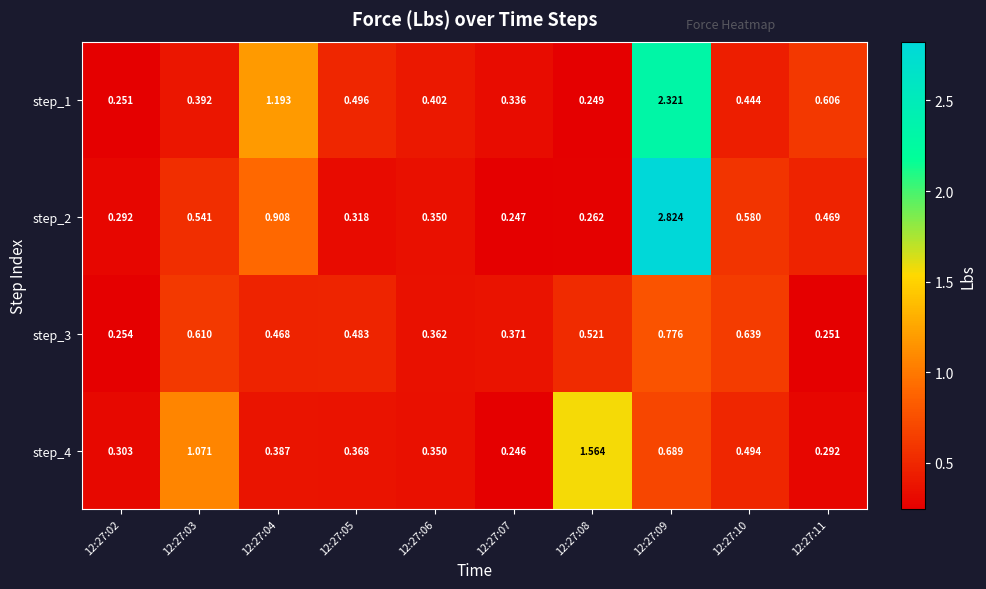

Is the value of step_2 at 12:27:05 greater than the value of step_3 at 12:27:07?

No